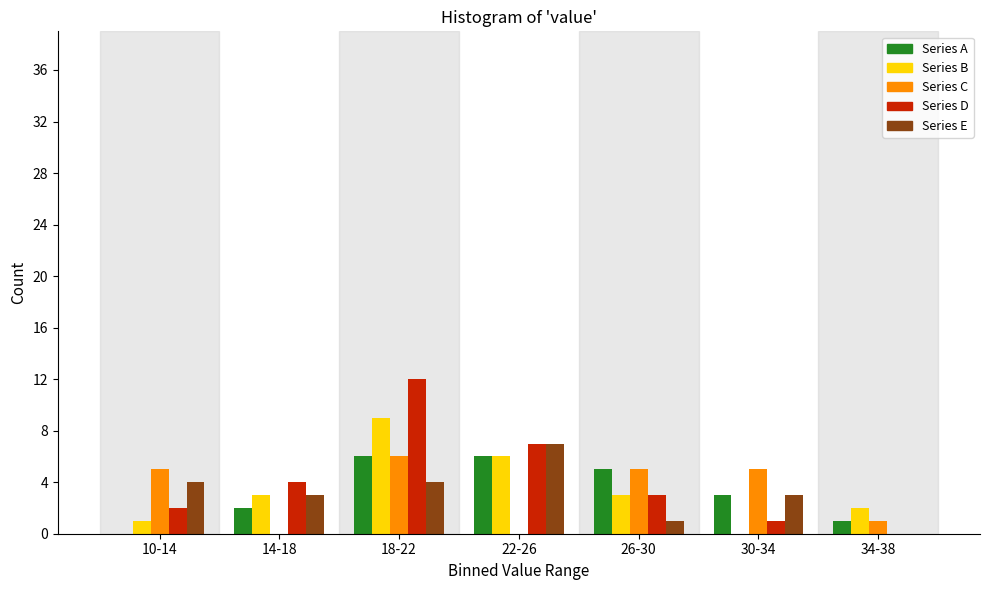

At which category is the sum across all series the highest?

18-22